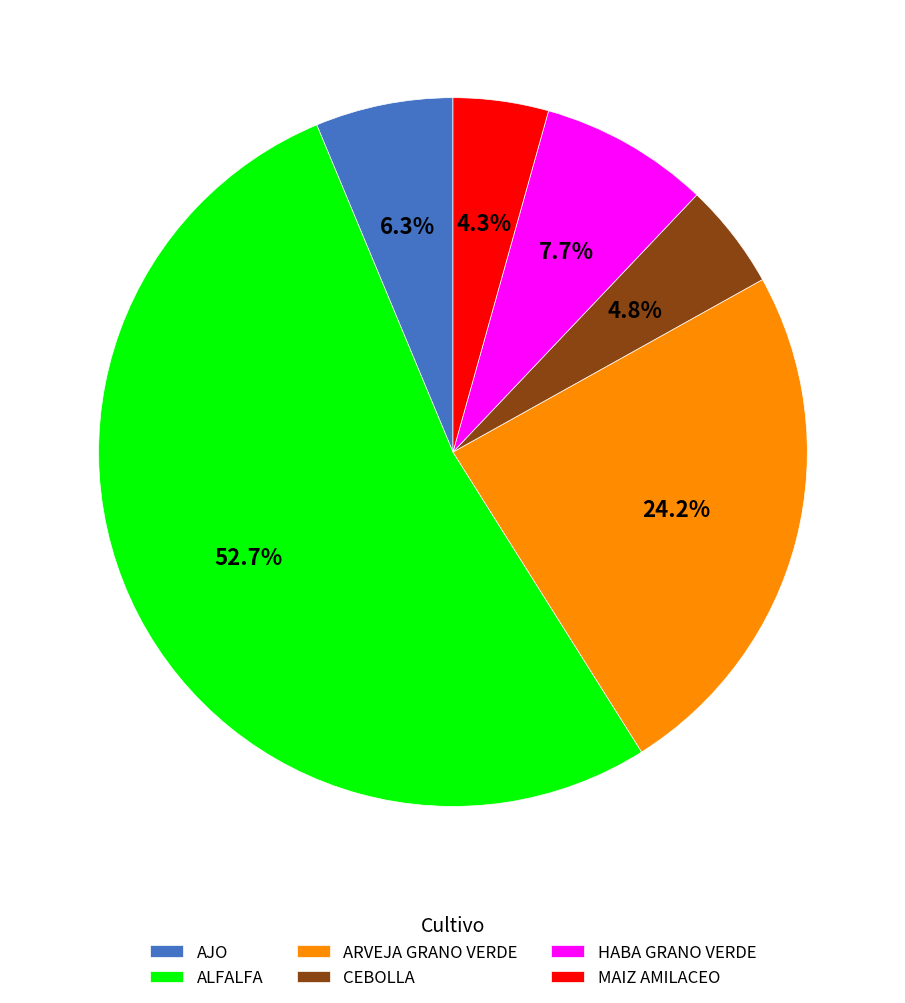

Which has a higher value, ALFALFA or MAIZ AMILACEO?

ALFALFA